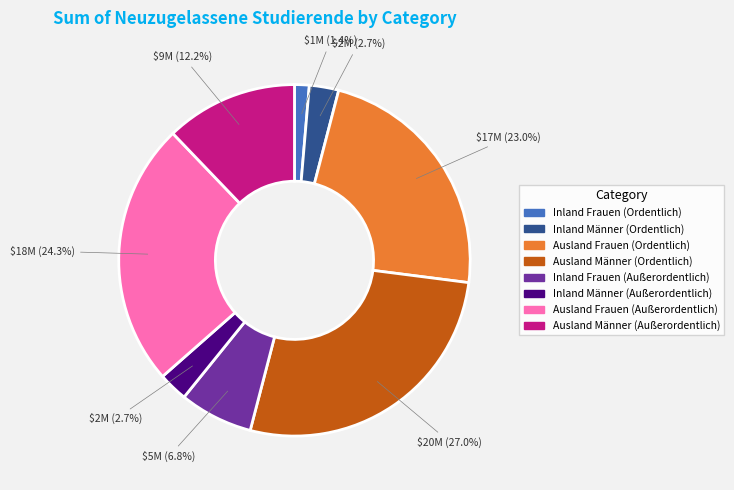

The Inland Frauen (Außerordentlich) slice represents 21% of the pie. True or false?

False